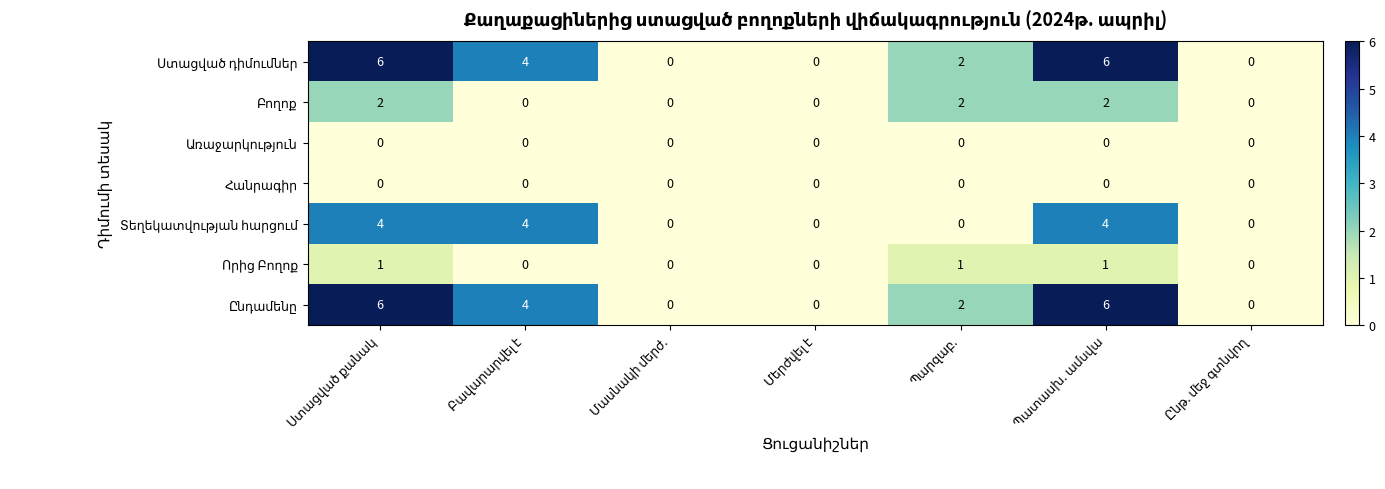

How many distinct data groups are displayed?

7